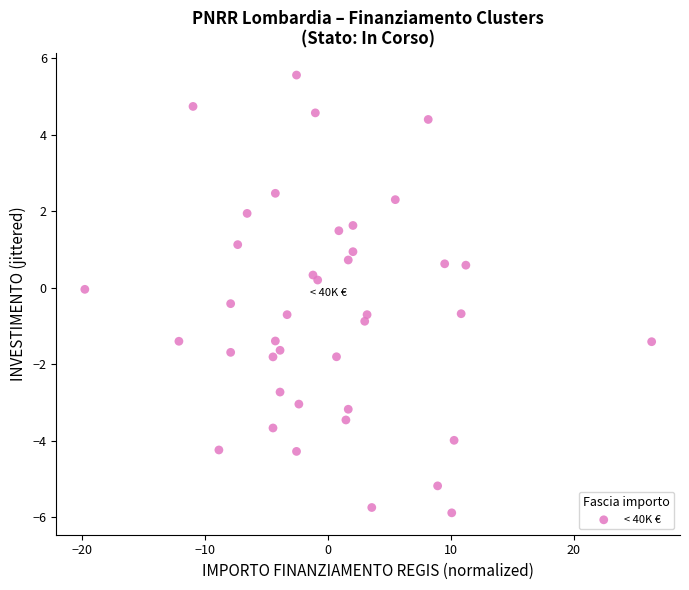

What is the range of Y values (max minus min)?

11.4